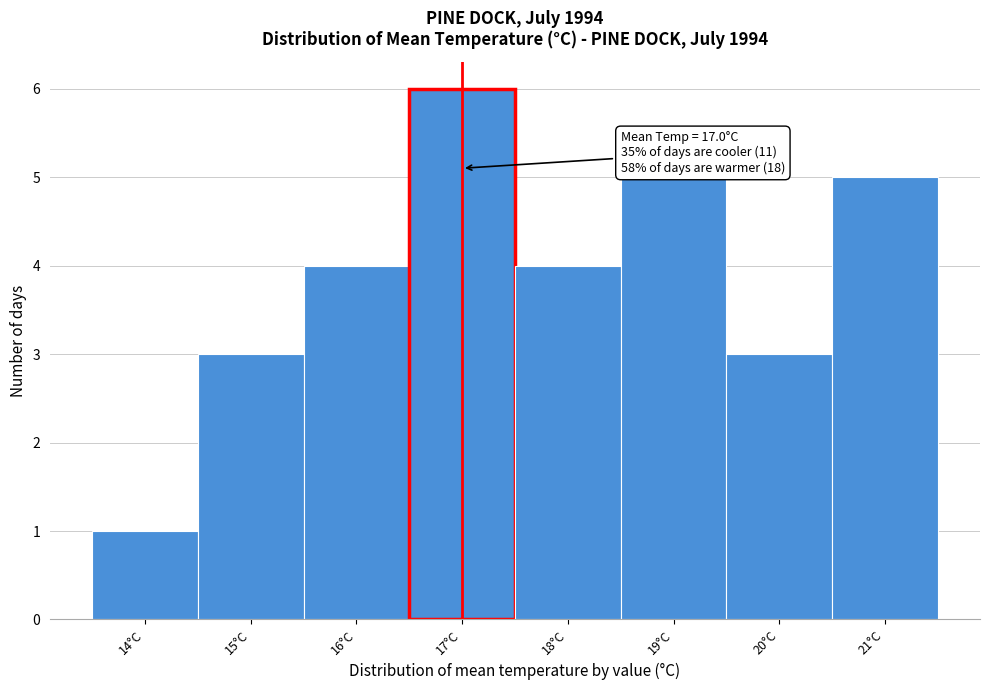

Over which range of the x-axis is the bar tallest?

16.5 to 17.5